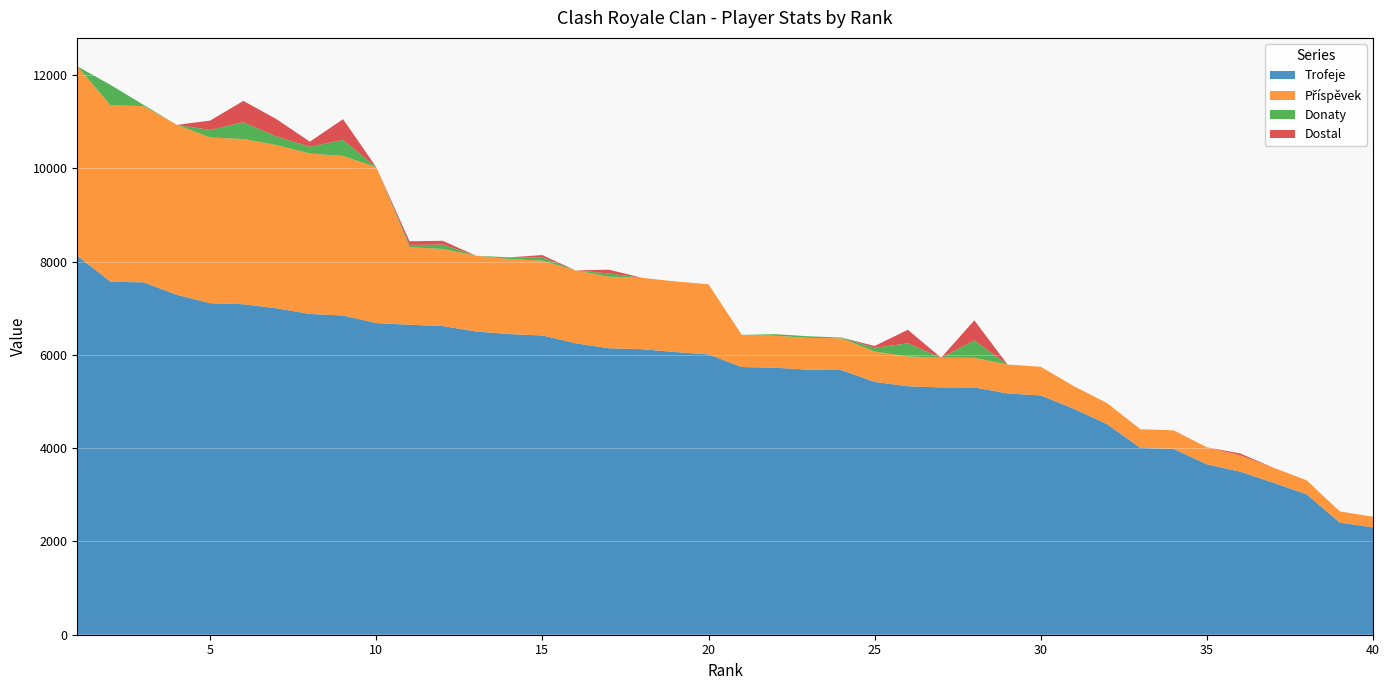

Reading left to right, transcribe all the data shown in this chart.

Trofeje: 1=8126	2=7570	3=7556	4=7289	5=7109	6=7087	7=7000	8=6879	9=6845	10=6683	11=6647	12=6619	13=6503	14=6447	15=6417	16=6249	17=6143	18=6123	19=6062	20=6012	21=5741	22=5725	23=5684	24=5675	25=5422	26=5328	27=5303	28=5302	29=5174	30=5131	31=4844	32=4514	33=4006	34=3985	35=3654	36=3498	37=3259	38=3012	39=2405	40=2300
Příspěvek: 1=4063	2=3785	3=3778	4=3644	5=3554	6=3543	7=3500	8=3439	9=3422	10=3341	11=1661	12=1654	13=1625	14=1611	15=1604	16=1562	17=1535	18=1530	19=1515	20=1503	21=688	22=687	23=682	24=681	25=650	26=639	27=636	28=636	29=620	30=615	31=484	32=451	33=400	34=398	35=365	36=349	37=325	38=301	39=240	40=230
Donaty: 1=0	2=436	3=26	4=0	5=163	6=361	7=184	8=145	9=346	10=0	11=50	12=94	13=0	14=34	15=70	16=0	17=70	18=0	19=0	20=0	21=0	22=34	23=34	24=16	25=80	26=282	27=0	28=374	29=0	30=0	31=0	32=0	33=0	34=0	35=0	36=1	37=0	38=0	39=0	40=0
Dostal: 1=0	2=0	3=0	4=0	5=200	6=456	7=370	8=110	9=442	10=0	11=80	12=80	13=0	14=0	15=50	16=0	17=80	18=0	19=0	20=0	21=0	22=0	23=0	24=0	25=40	26=290	27=0	28=430	29=0	30=0	31=0	32=0	33=0	34=0	35=0	36=40	37=0	38=0	39=0	40=0